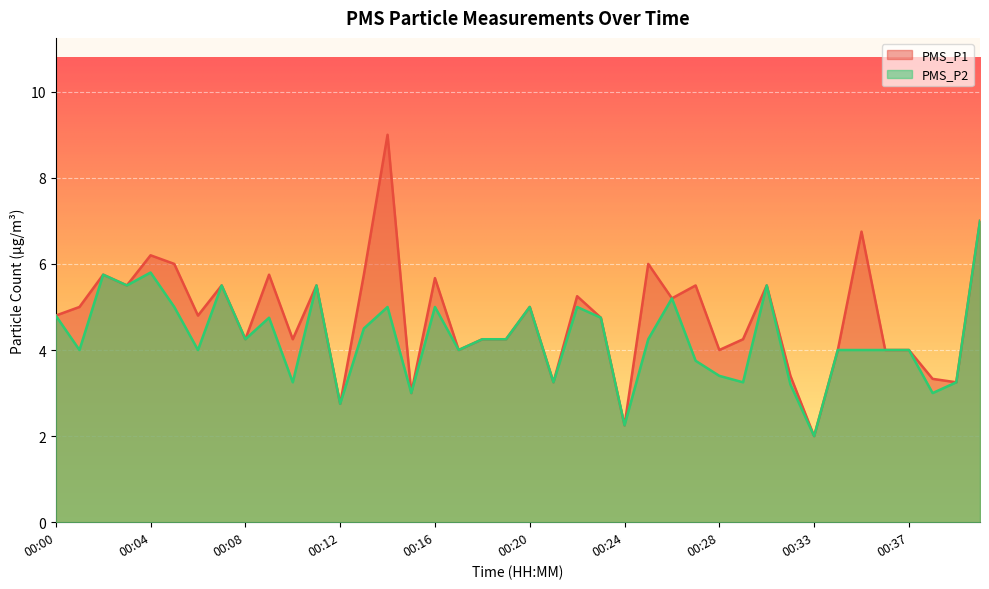

What is the sum of the PMS_P2 values at 00:05 and 00:24?

7.2